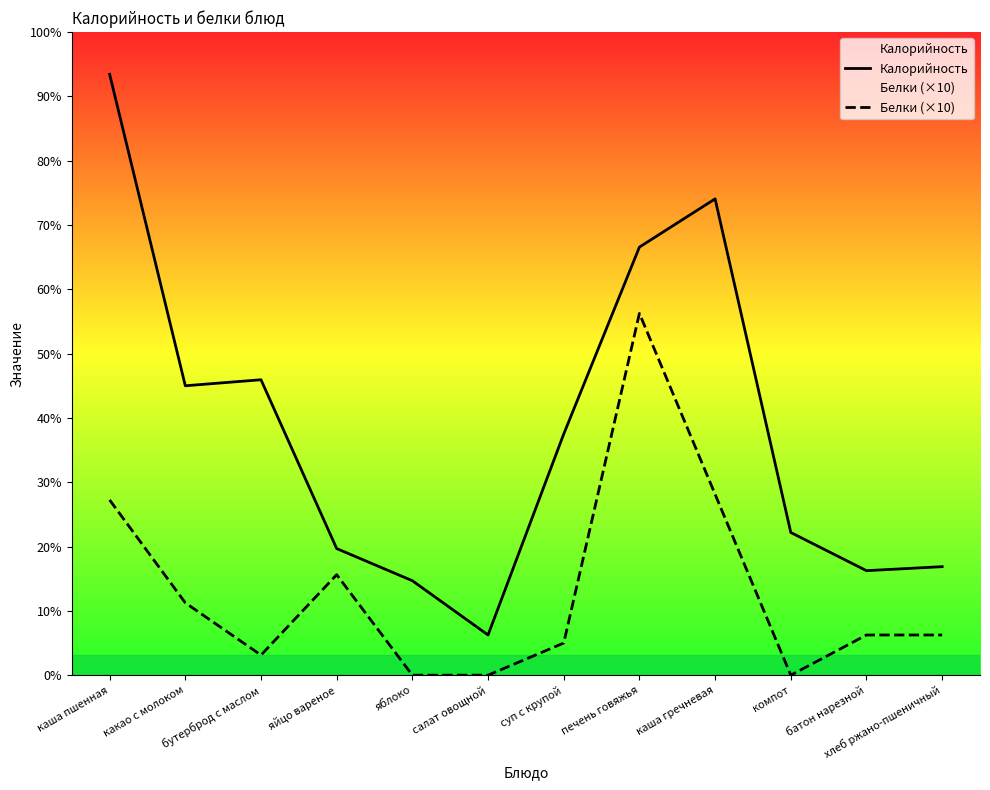

Which series has the widest spread of values?

Калорийность